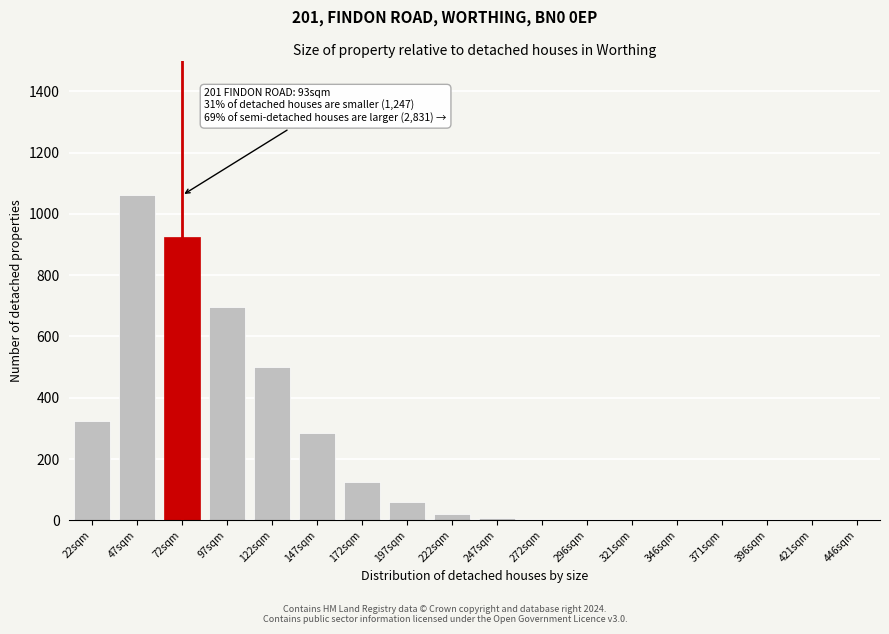

What is the sum of all values?

4010